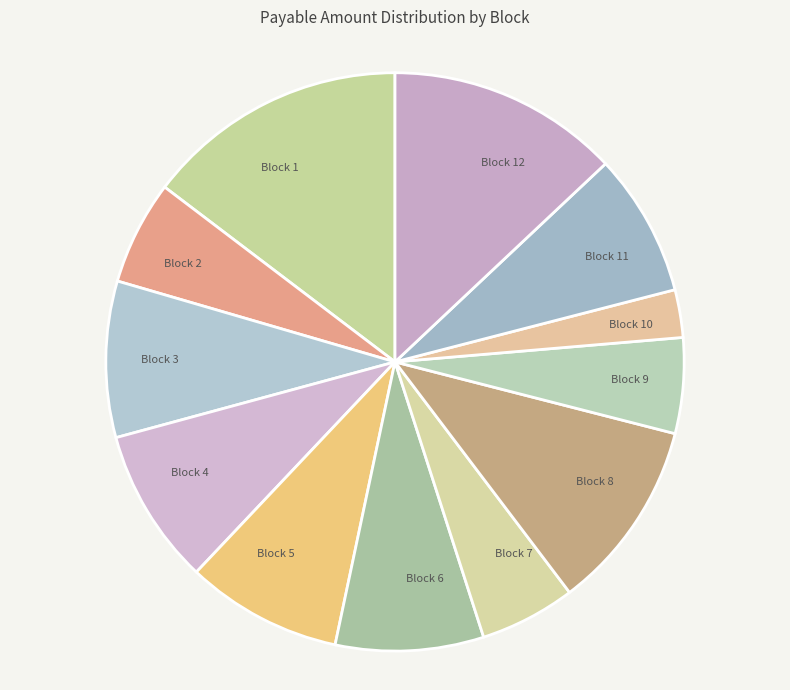

Does any single category account for the majority?

No